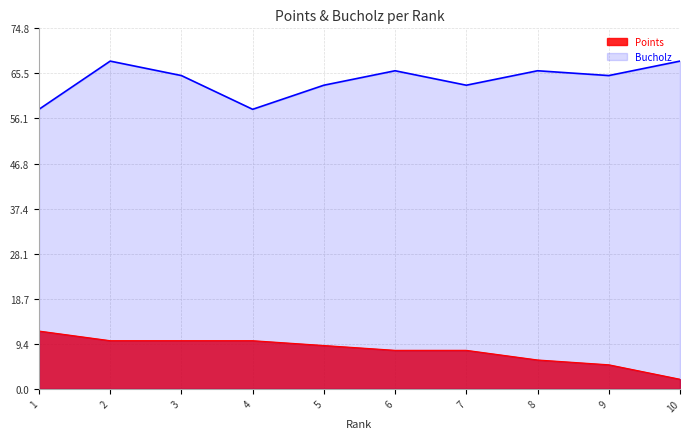

What value does the Points series have at 9?

5